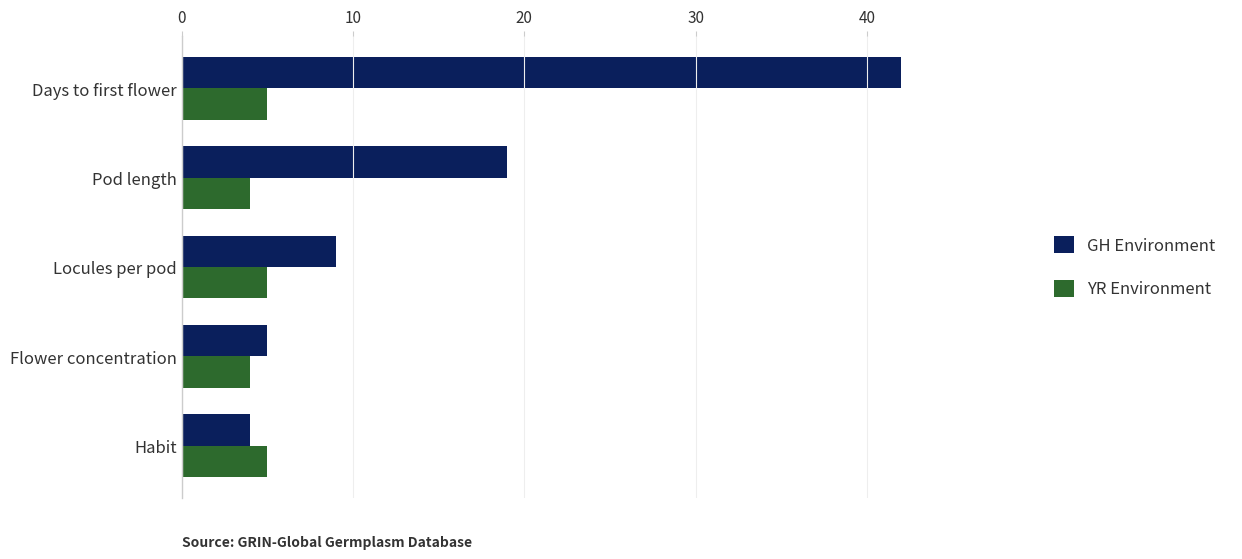

What is the sum of all YR Environment values?

23